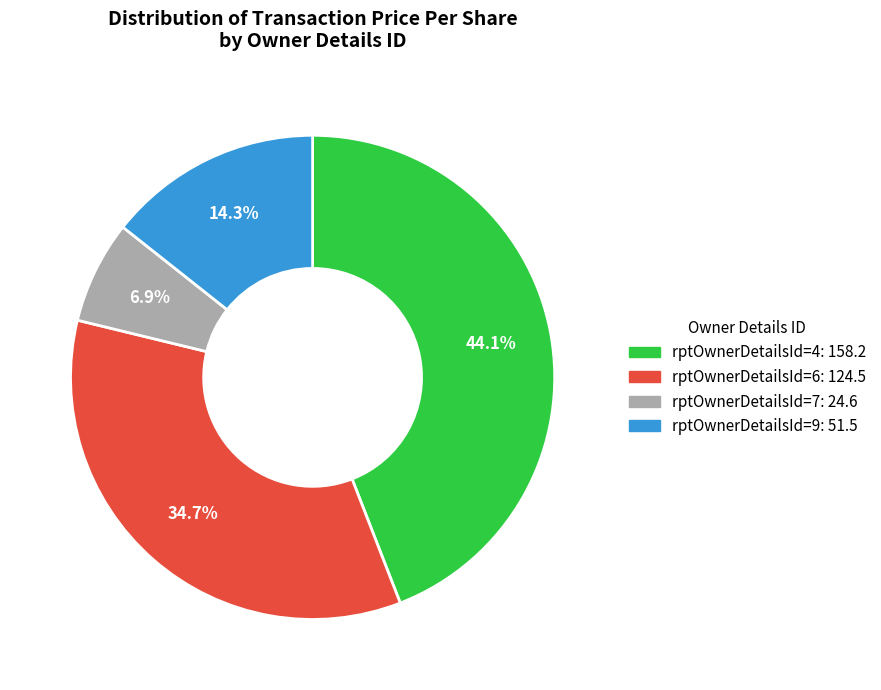

Is there a majority slice in this chart?

No